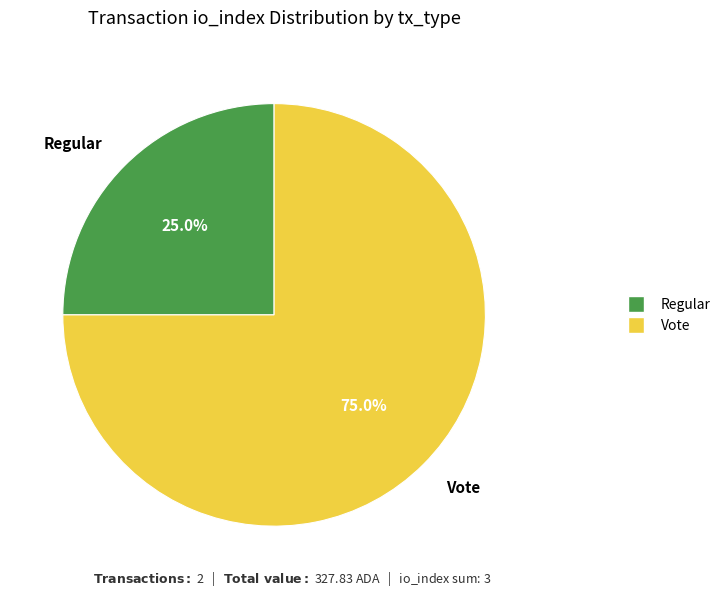

Which slice is the largest?

Vote